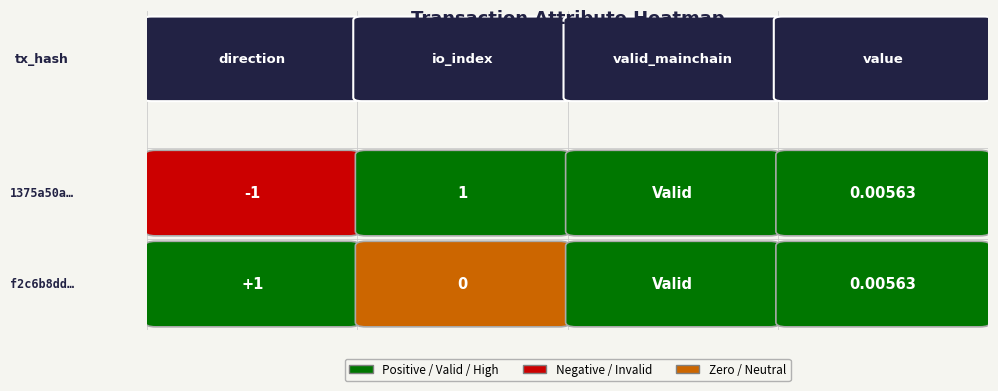

Which series has the widest spread of values?

1375a50ad9eae30b06018771635567d23398489